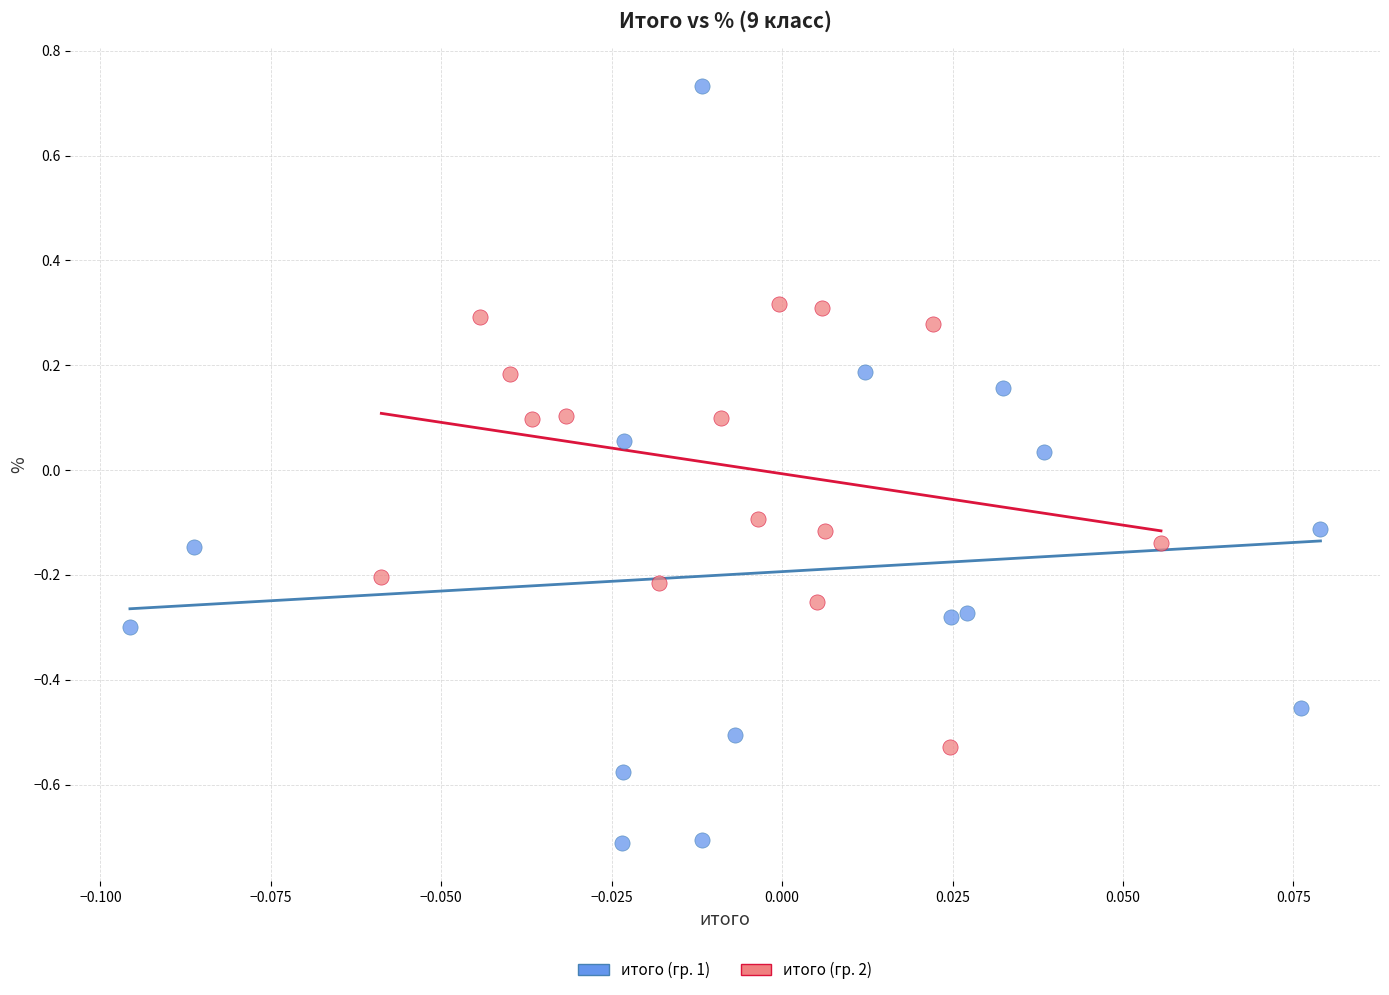

Which series has the widest spread of Y values?

итого (гр. 1)